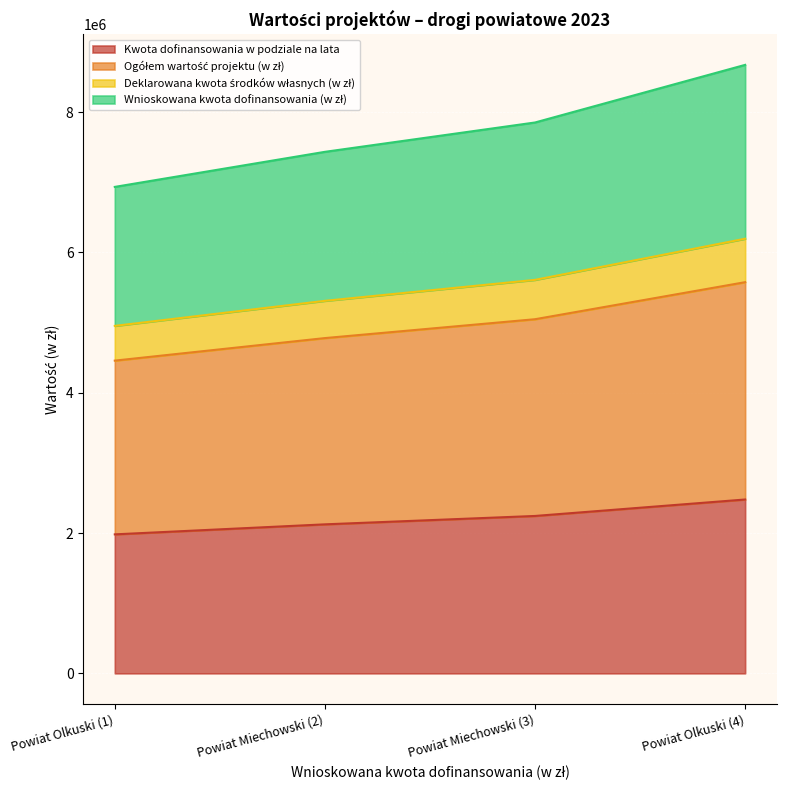

What is the label of the 4th point from the left?

Powiat Olkuski (4)